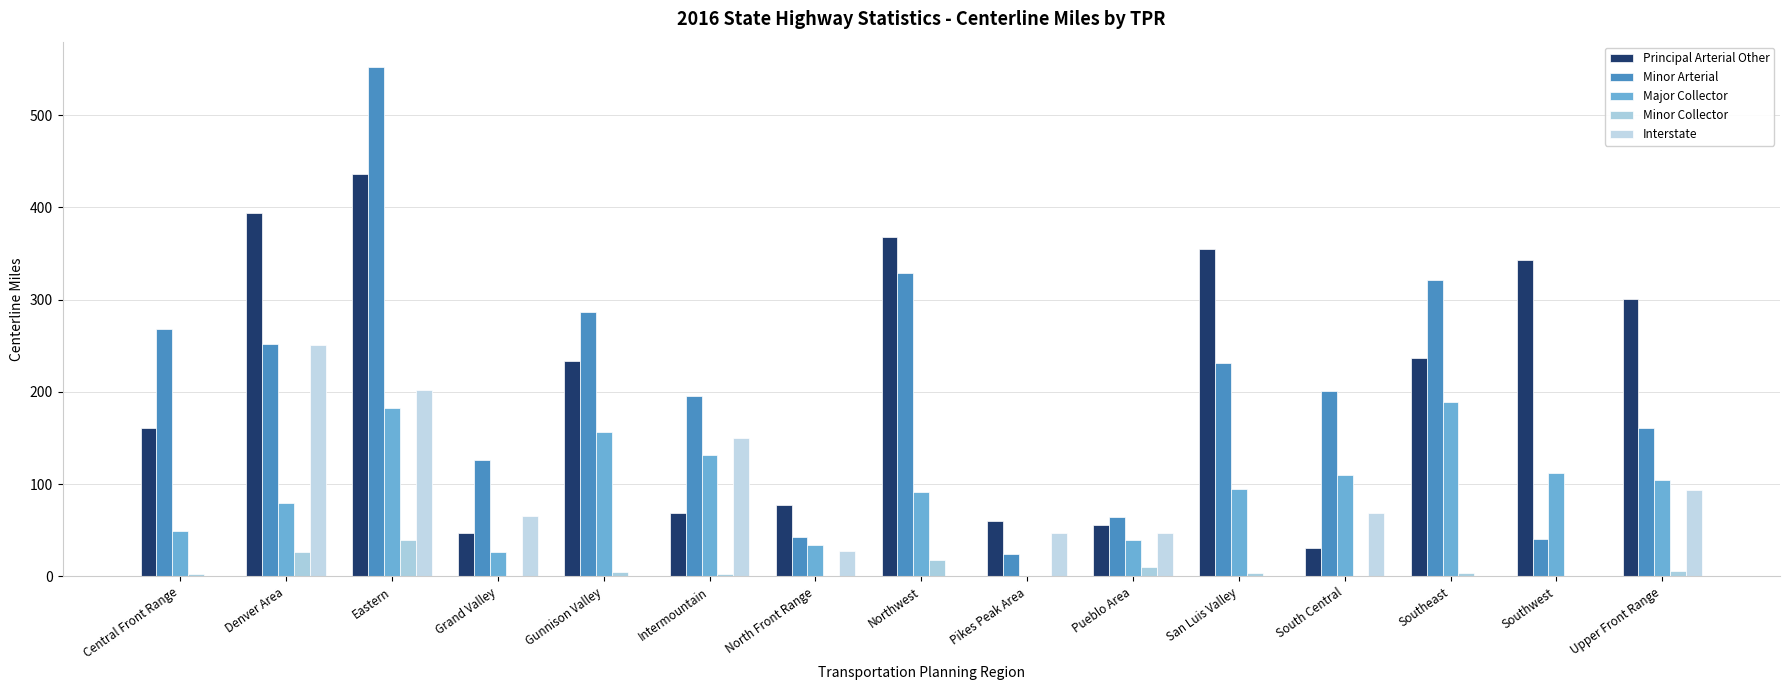

How many categories are shown in the chart?

15